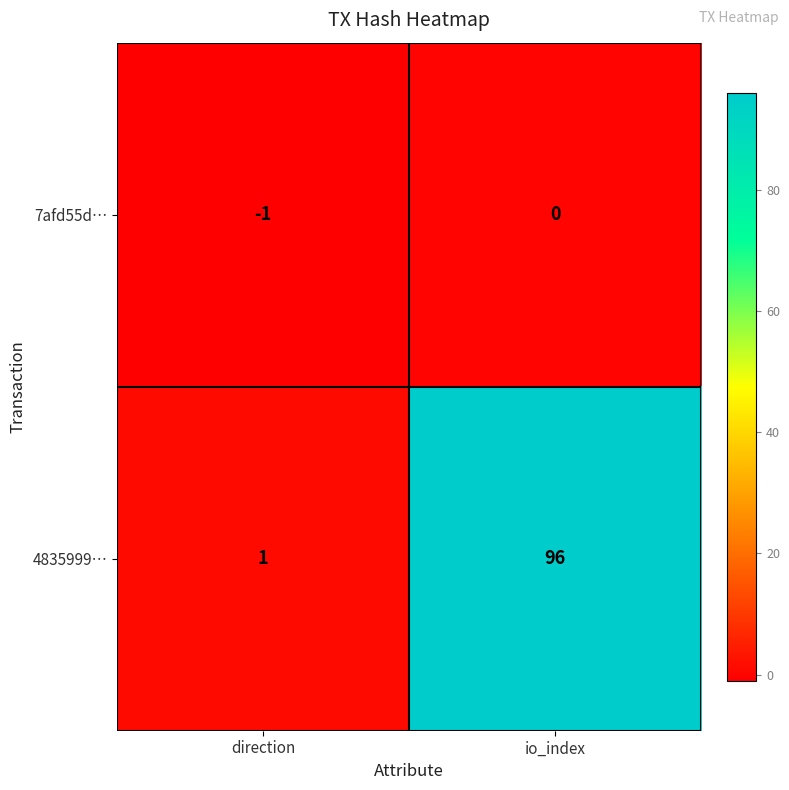

At which label is 7afd55d… closest to 0?

io_index